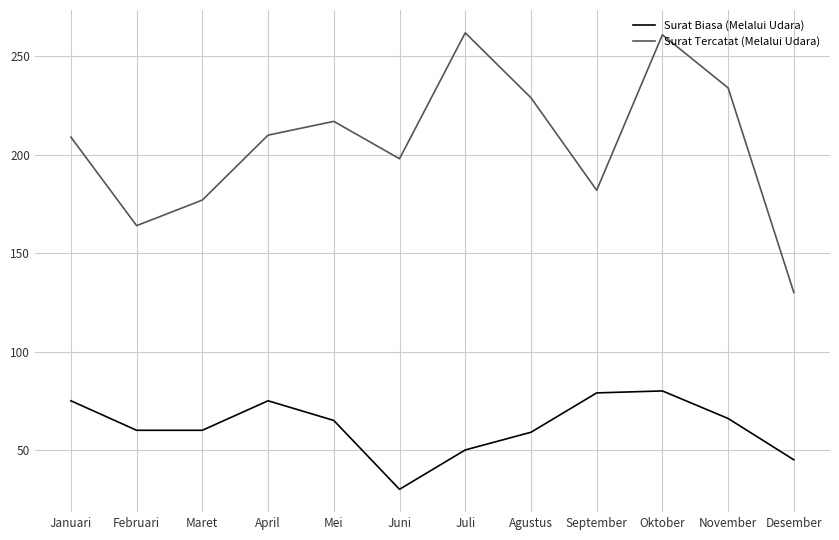

In Surat Tercatat (Melalui Udara), how many points are higher than both neighbors (excluding endpoints)?

3